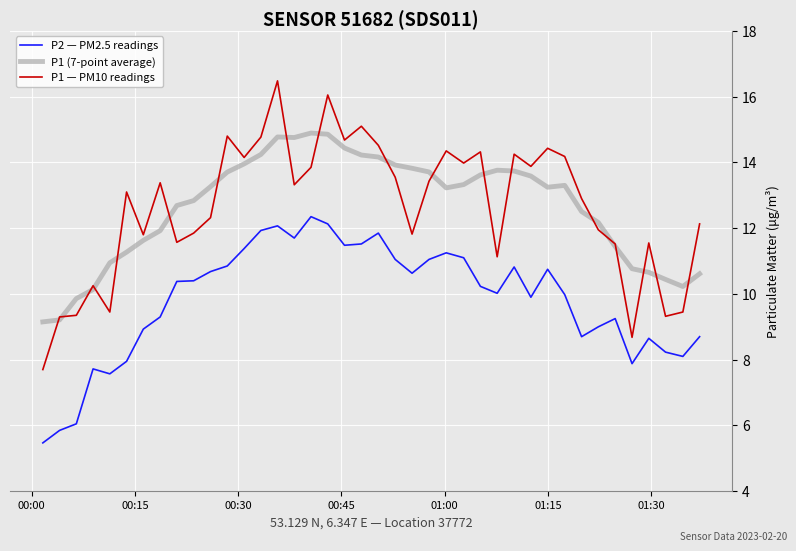

What is the minimum value shown in the chart?

5.5